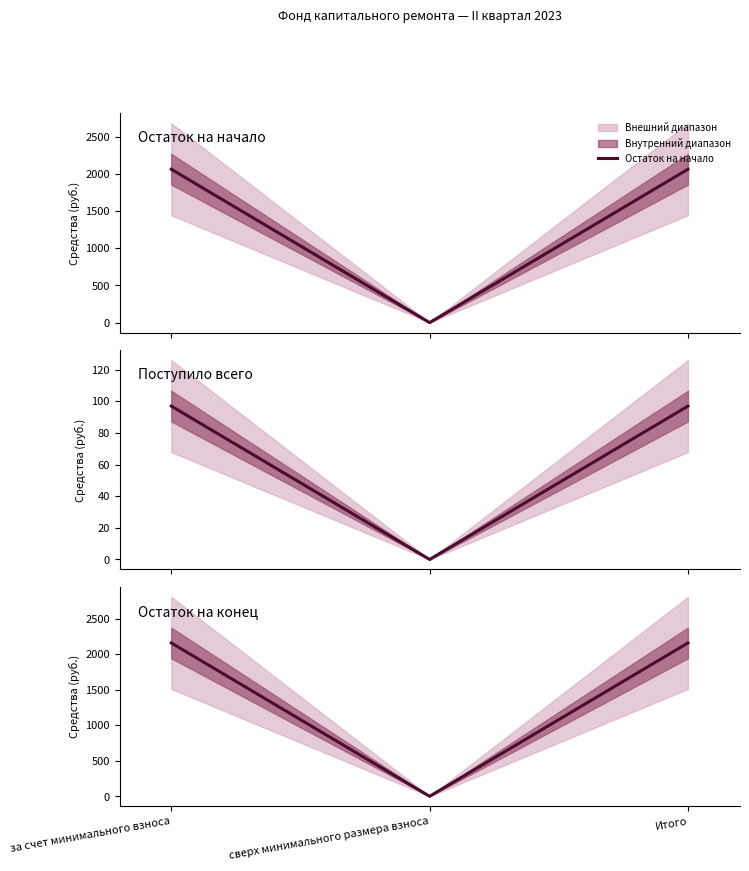

List the labels in order of Поступило всего value, smallest first.

сверх минимального размера взноса, за счет минимального взноса, Итого